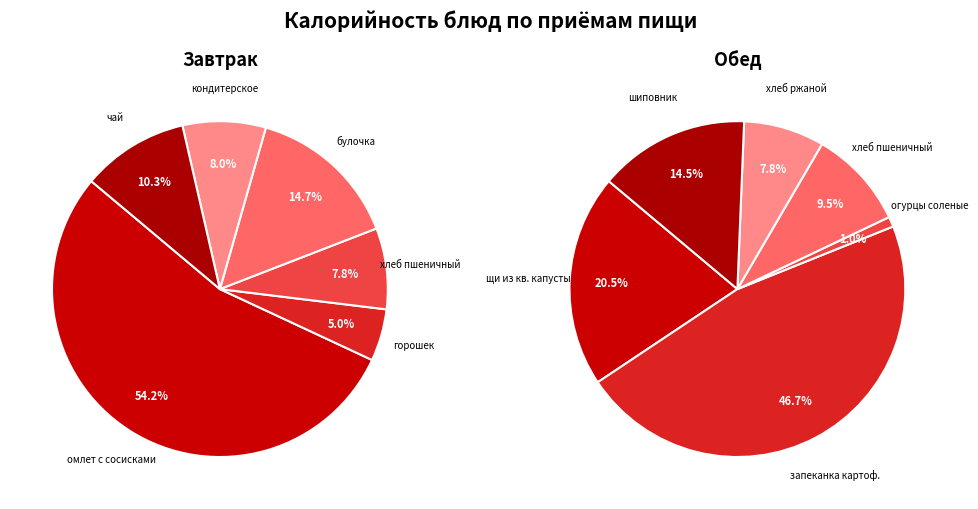

Is 2 the majority of the pie?

No